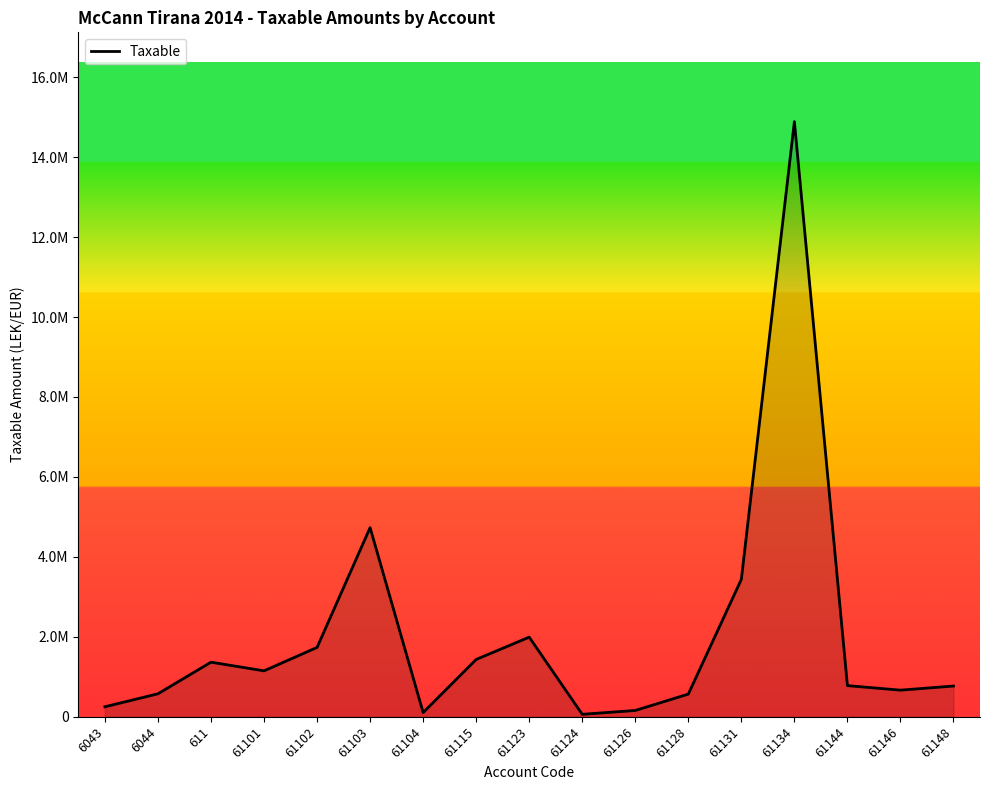

What is the minimum value shown in the chart?

61813.2